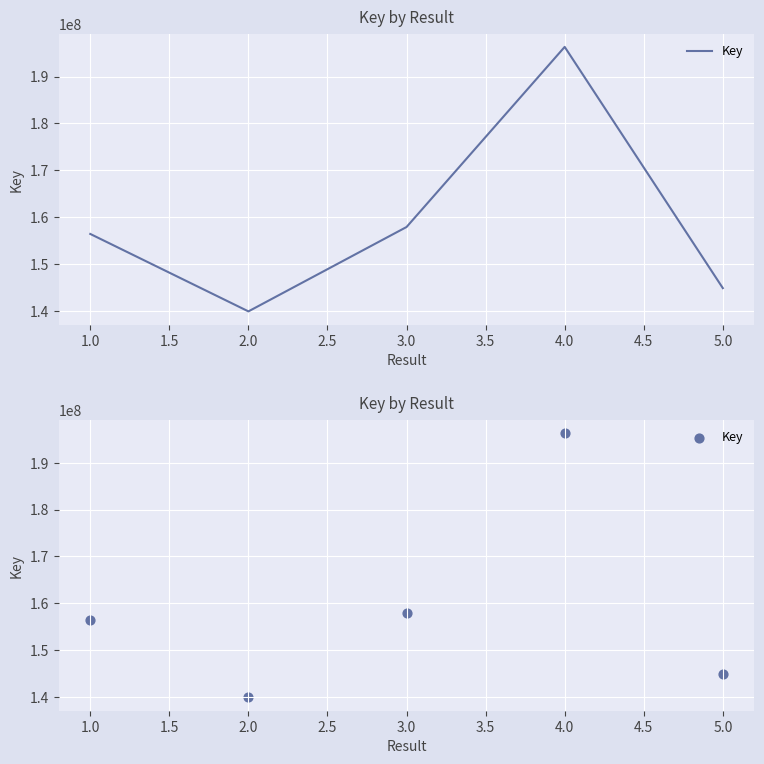

Between 1.0 and 4.0, which is larger?

4.0